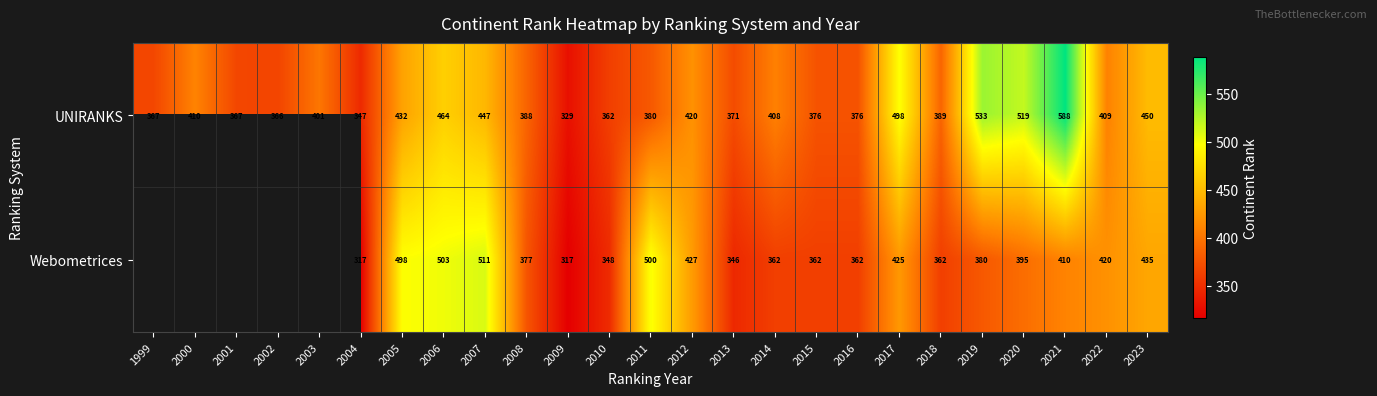

At which label does UNIRANKS reach its minimum?

2009